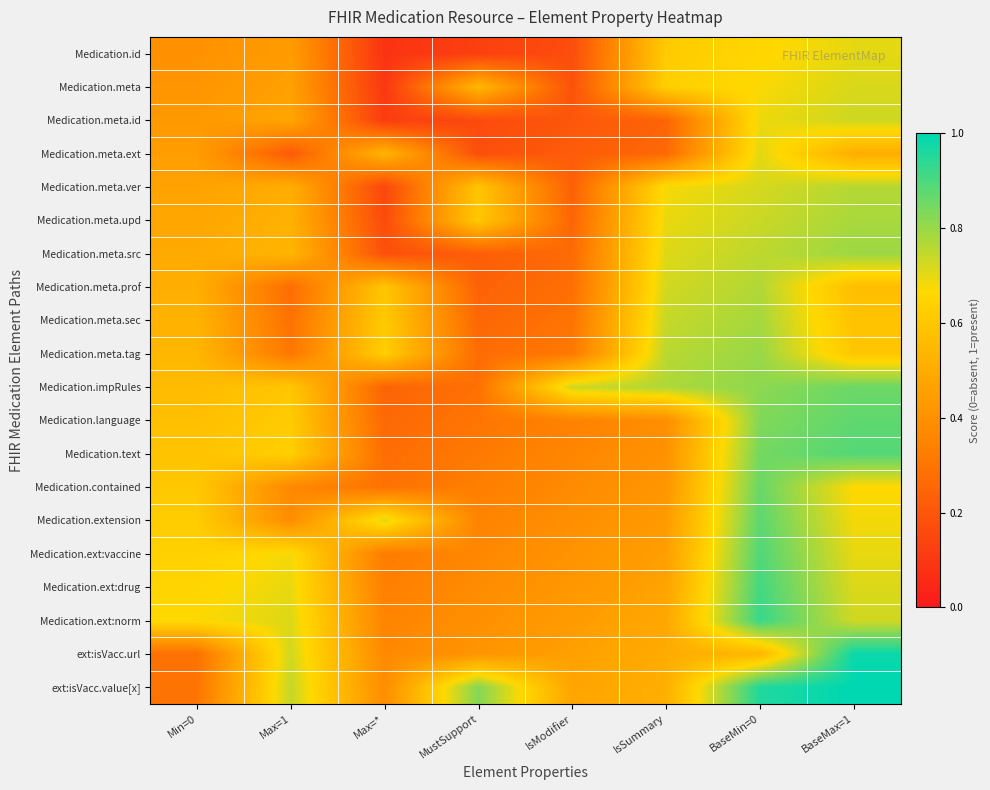

Reading left to right, extract all data points from this chart.

Medication.id: Min=0=0.4	Max=1=0.4	Max=*=0.1	MustSupport=0.1	IsModifier=0.2	IsSummary=0.6	BaseMin=0=0.7	BaseMax=1=0.7
Medication.meta: Min=0=0.4	Max=1=0.5	Max=*=0.1	MustSupport=0.5	IsModifier=0.2	IsSummary=0.6	BaseMin=0=0.7	BaseMax=1=0.7
Medication.meta.id: Min=0=0.4	Max=1=0.5	Max=*=0.1	MustSupport=0.2	IsModifier=0.2	IsSummary=0.2	BaseMin=0=0.7	BaseMax=1=0.7
Medication.meta.ext: Min=0=0.4	Max=1=0.2	Max=*=0.5	MustSupport=0.2	IsModifier=0.2	IsSummary=0.3	BaseMin=0=0.7	BaseMax=1=0.5
Medication.meta.ver: Min=0=0.5	Max=1=0.5	Max=*=0.1	MustSupport=0.6	IsModifier=0.2	IsSummary=0.7	BaseMin=0=0.7	BaseMax=1=0.8
Medication.meta.upd: Min=0=0.5	Max=1=0.5	Max=*=0.2	MustSupport=0.6	IsModifier=0.3	IsSummary=0.7	BaseMin=0=0.7	BaseMax=1=0.8
Medication.meta.src: Min=0=0.5	Max=1=0.5	Max=*=0.2	MustSupport=0.2	IsModifier=0.3	IsSummary=0.7	BaseMin=0=0.8	BaseMax=1=0.8
Medication.meta.prof: Min=0=0.5	Max=1=0.3	Max=*=0.6	MustSupport=0.2	IsModifier=0.3	IsSummary=0.7	BaseMin=0=0.8	BaseMax=1=0.6
Medication.meta.sec: Min=0=0.5	Max=1=0.3	Max=*=0.6	MustSupport=0.3	IsModifier=0.3	IsSummary=0.7	BaseMin=0=0.8	BaseMax=1=0.6
Medication.meta.tag: Min=0=0.5	Max=1=0.3	Max=*=0.6	MustSupport=0.3	IsModifier=0.3	IsSummary=0.8	BaseMin=0=0.8	BaseMax=1=0.6
Medication.impRules: Min=0=0.6	Max=1=0.6	Max=*=0.2	MustSupport=0.3	IsModifier=0.7	IsSummary=0.8	BaseMin=0=0.8	BaseMax=1=0.9
Medication.language: Min=0=0.6	Max=1=0.6	Max=*=0.3	MustSupport=0.3	IsModifier=0.3	IsSummary=0.4	BaseMin=0=0.8	BaseMax=1=0.9
Medication.text: Min=0=0.6	Max=1=0.6	Max=*=0.3	MustSupport=0.3	IsModifier=0.4	IsSummary=0.4	BaseMin=0=0.8	BaseMax=1=0.9
Medication.contained: Min=0=0.6	Max=1=0.4	Max=*=0.3	MustSupport=0.3	IsModifier=0.4	IsSummary=0.4	BaseMin=0=0.9	BaseMax=1=0.7
Medication.extension: Min=0=0.6	Max=1=0.4	Max=*=0.7	MustSupport=0.3	IsModifier=0.4	IsSummary=0.4	BaseMin=0=0.9	BaseMax=1=0.7
Medication.ext:vaccine: Min=0=0.6	Max=1=0.7	Max=*=0.3	MustSupport=0.4	IsModifier=0.4	IsSummary=0.5	BaseMin=0=0.9	BaseMax=1=0.7
Medication.ext:drug: Min=0=0.7	Max=1=0.7	Max=*=0.3	MustSupport=0.4	IsModifier=0.4	IsSummary=0.5	BaseMin=0=0.9	BaseMax=1=0.7
Medication.ext:norm: Min=0=0.7	Max=1=0.7	Max=*=0.4	MustSupport=0.4	IsModifier=0.4	IsSummary=0.5	BaseMin=0=0.9	BaseMax=1=0.7
ext:isVacc.url: Min=0=0.3	Max=1=0.7	Max=*=0.4	MustSupport=0.4	IsModifier=0.5	IsSummary=0.5	BaseMin=0=0.5	BaseMax=1=1.0
ext:isVacc.value[x]: Min=0=0.3	Max=1=0.7	Max=*=0.4	MustSupport=0.8	IsModifier=0.5	IsSummary=0.5	BaseMin=0=1.0	BaseMax=1=1.0